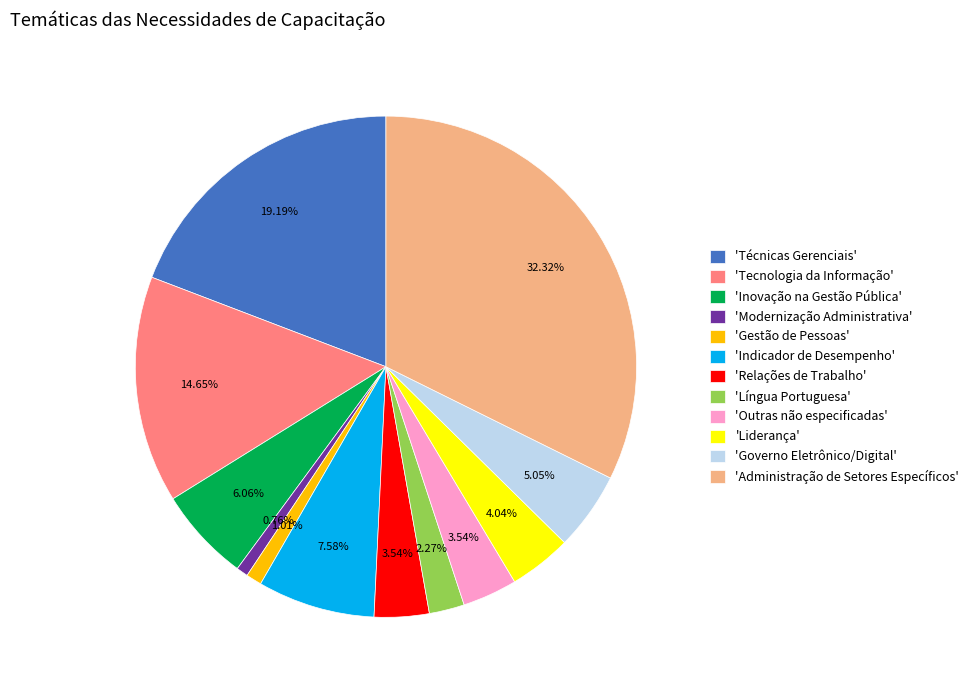

Which has a higher value, 'Modernização Administrativa' or 'Governo Eletrônico/Digital'?

'Governo Eletrônico/Digital'